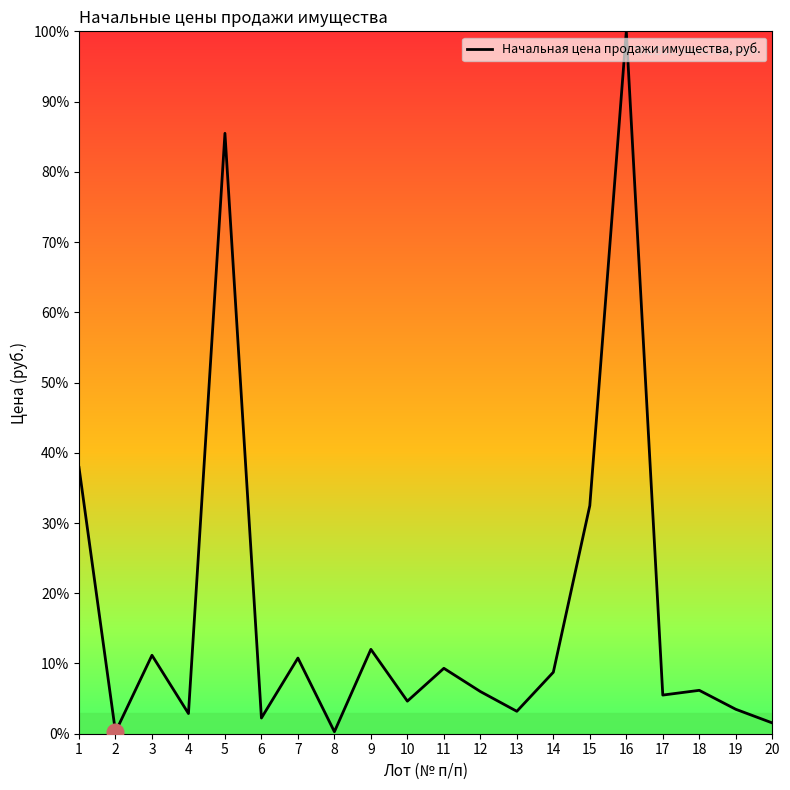

Is it true that the value at 1 is 60.1?

False